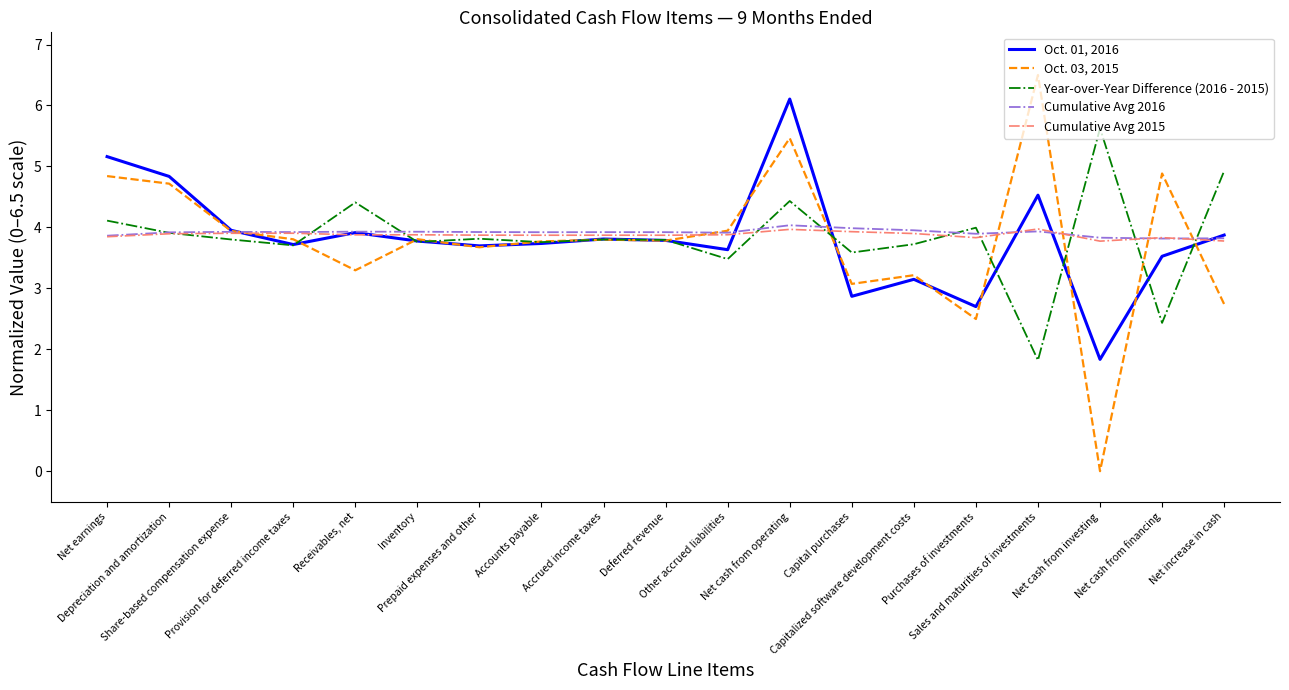

How many lines are shown in the chart?

5